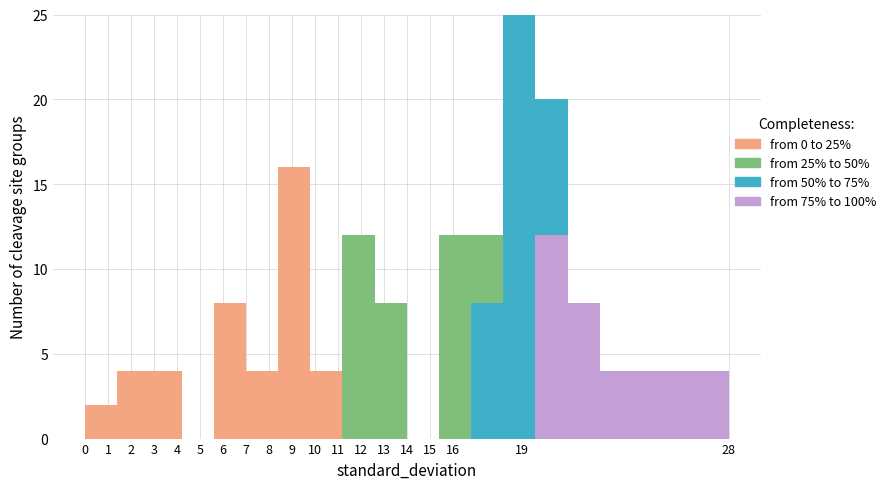

Which range on the x-axis has the tallest stacked bar (by total height)?

18.2 to 19.6